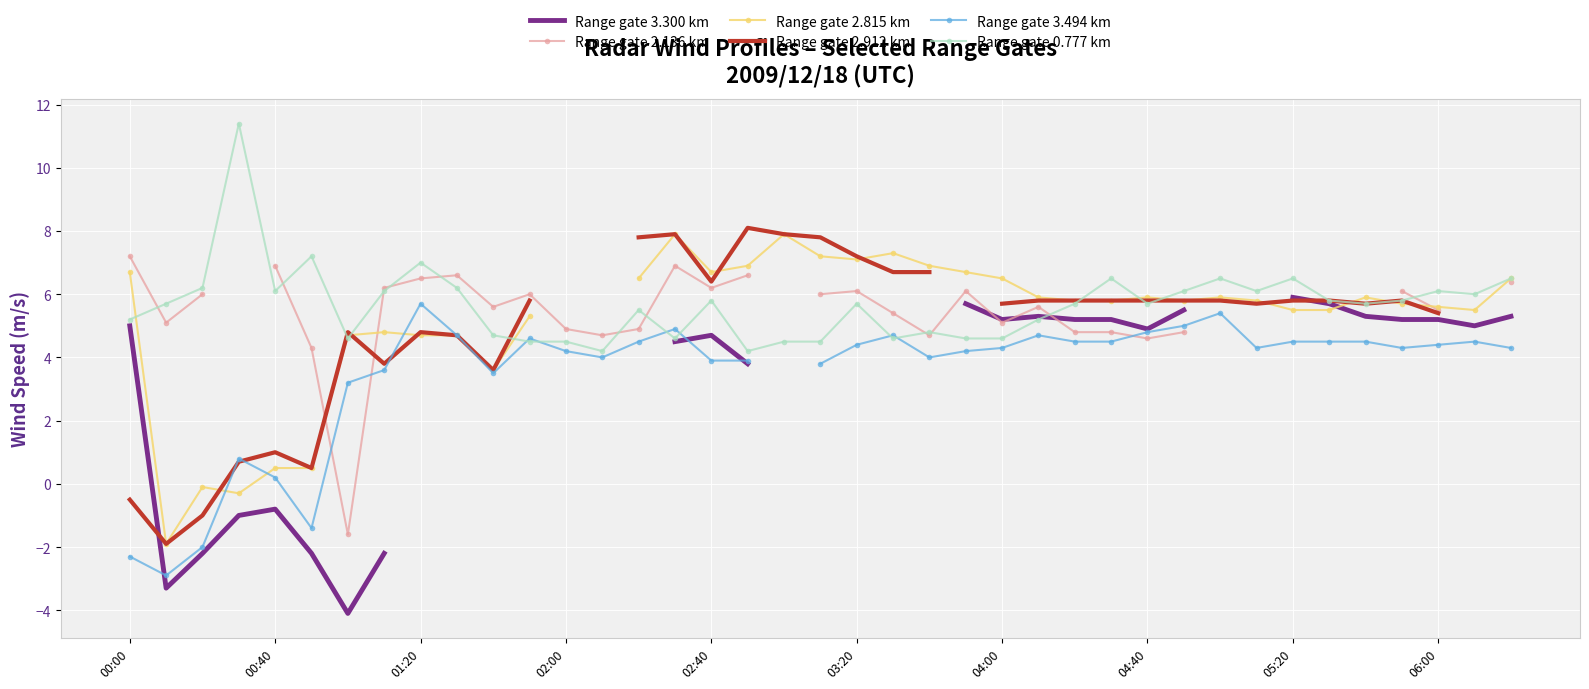

The Range gate 0.777 km series shows 4.6 at 04:00. True or false?

True